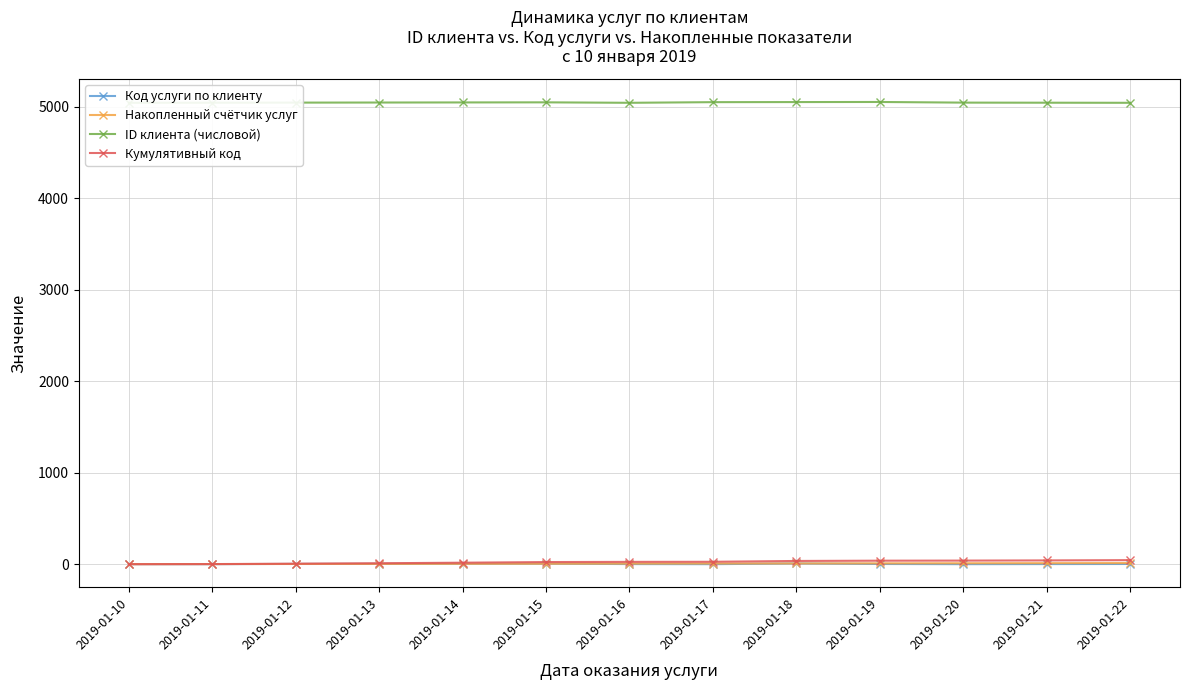

What is the sum of all ID клиента (числовой) values?

65575